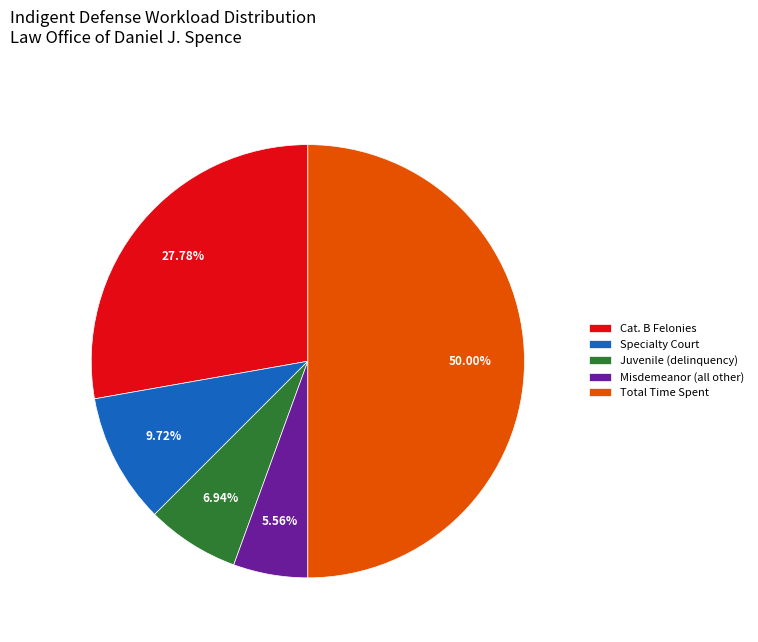

Which category has the biggest portion of the pie?

Total Time Spent